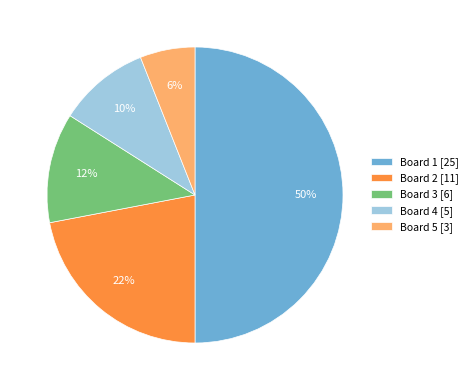

To the nearest percent, what is the difference between the Board 3 and Board 2 slice percentages?

10%